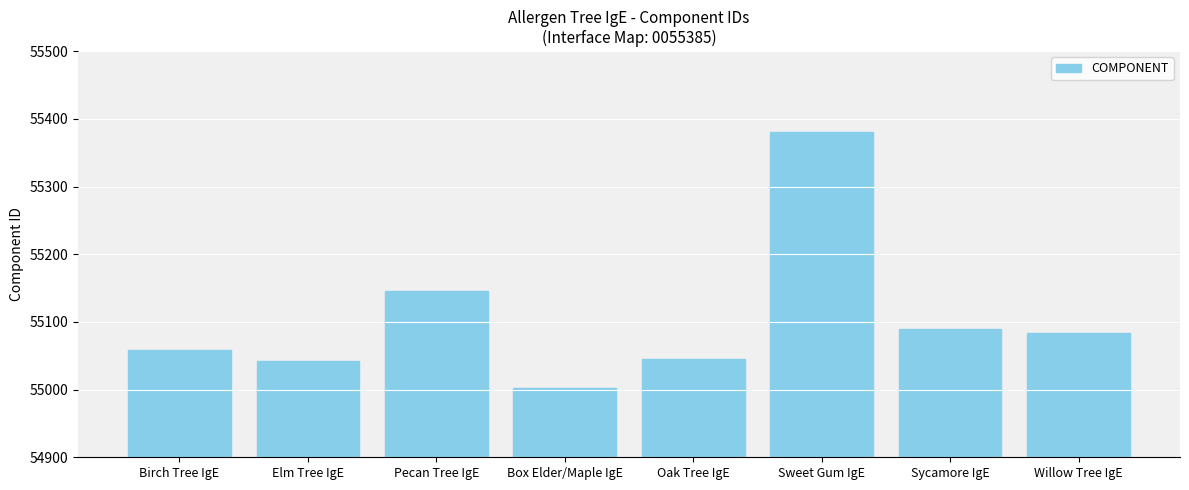

What is the label of the 5th bar from the right?

Box Elder/Maple IgE